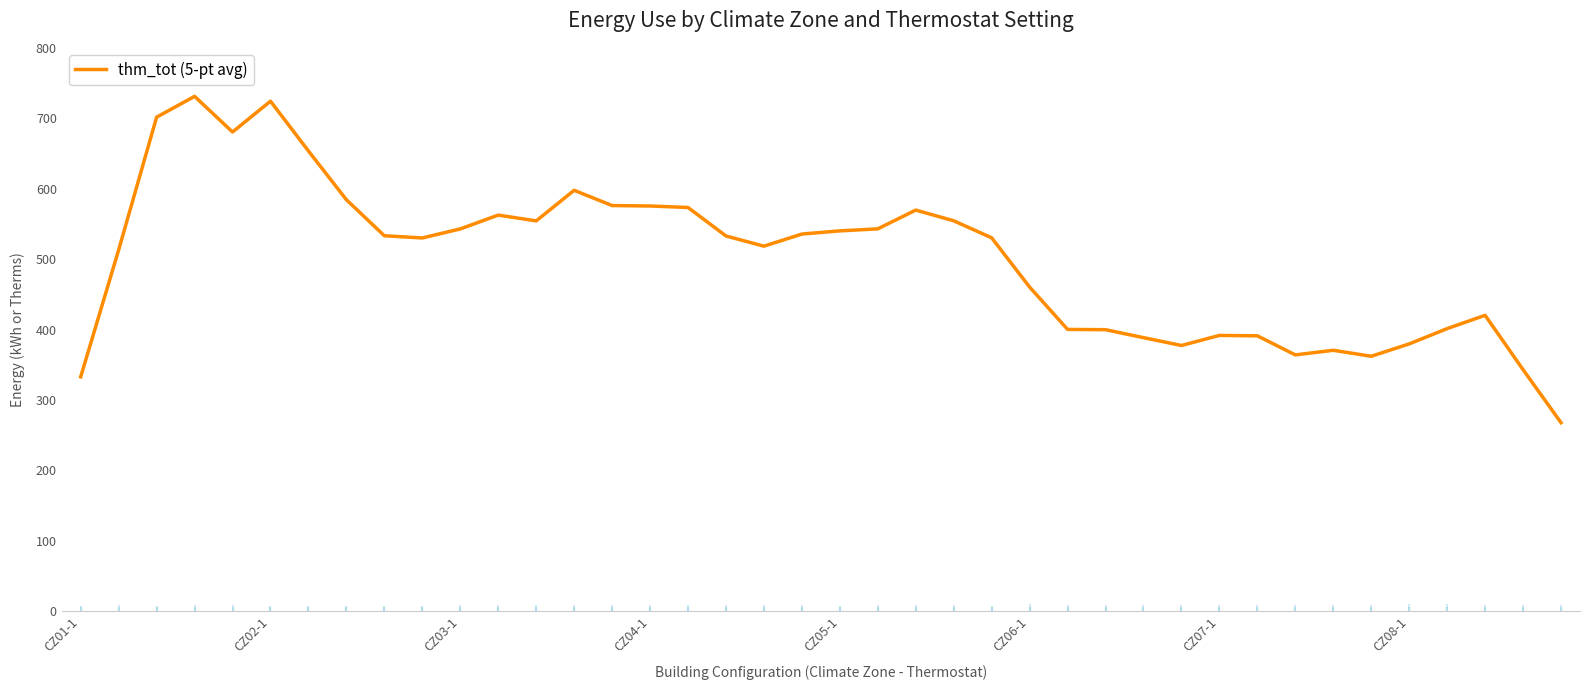

What is the smallest value displayed?

267.7